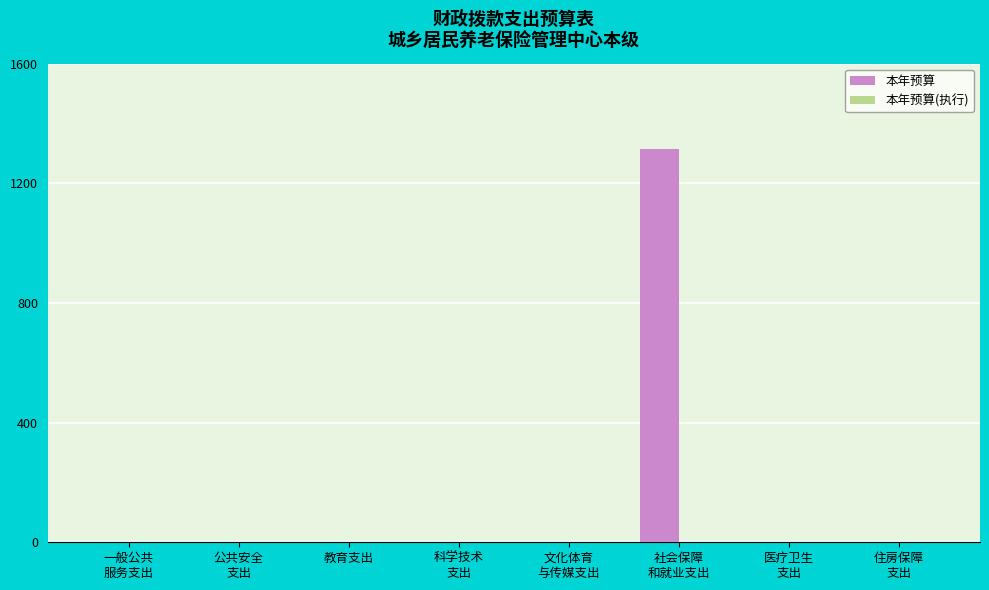

Is it true that the value at 教育支出 is 0?

True